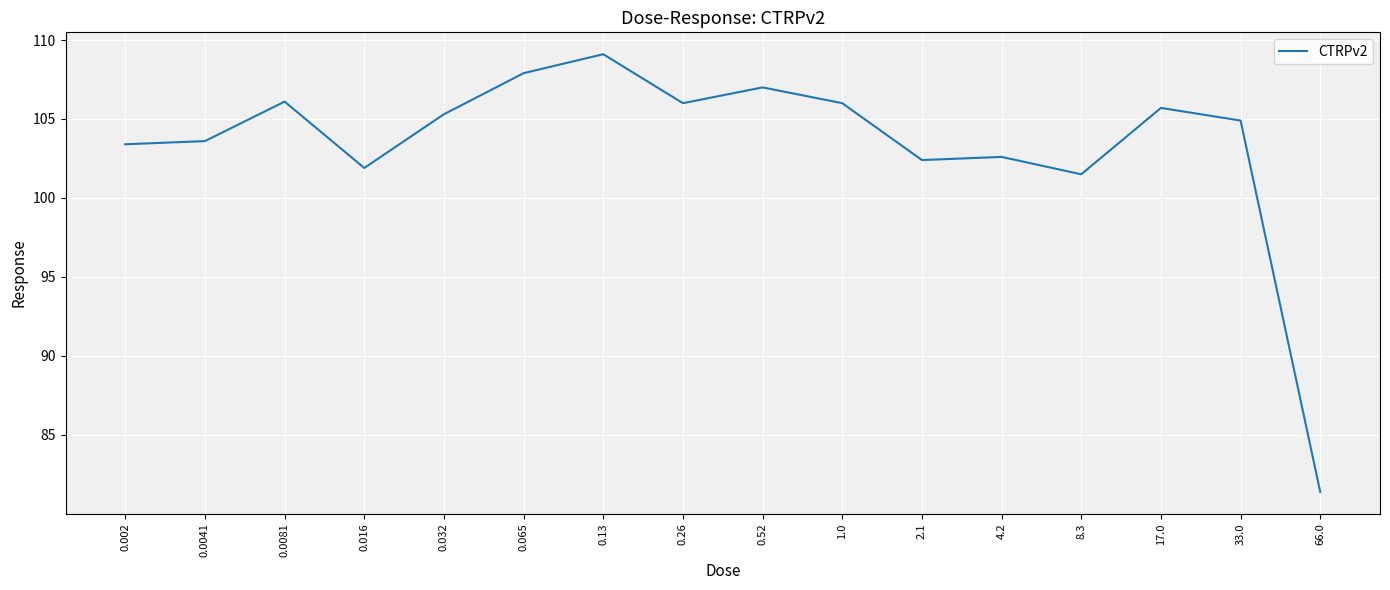

Which category has the lowest value across all series?

66.0